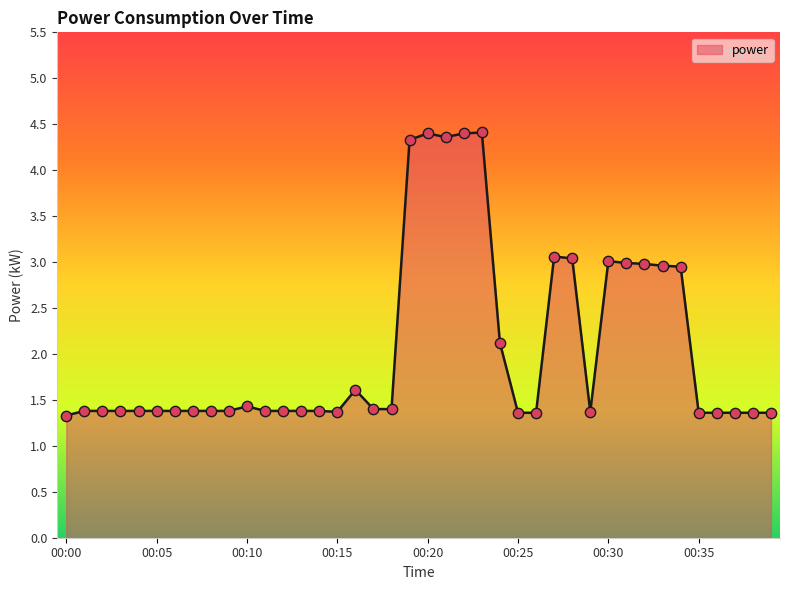

What is the difference between the maximum and minimum values?

3.1